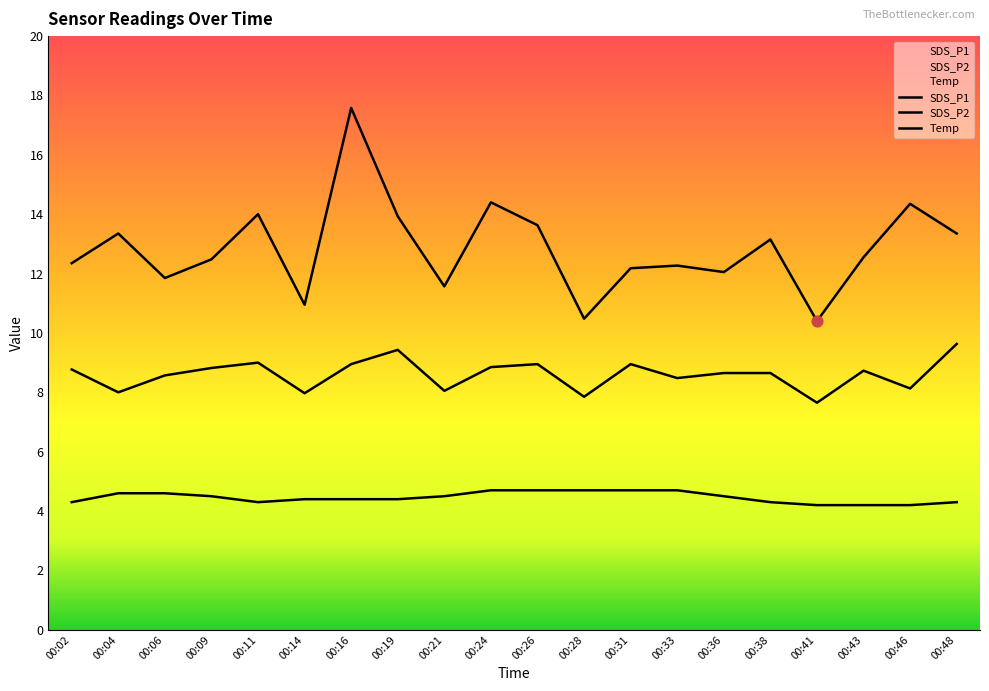

Is the value of Temp at 00:21 greater than the value of SDS_P1 at 00:48?

No